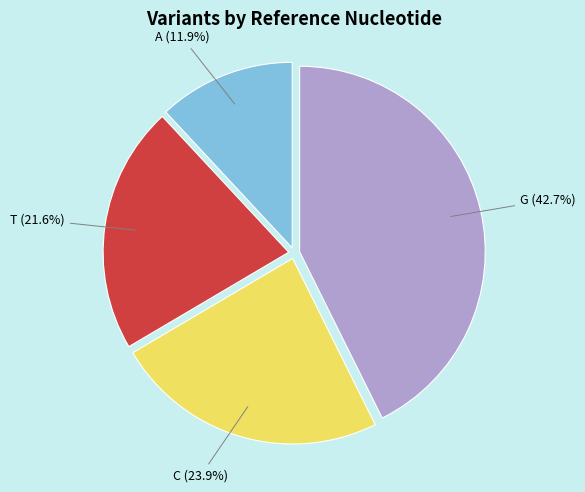

How many segments does this pie chart have?

4